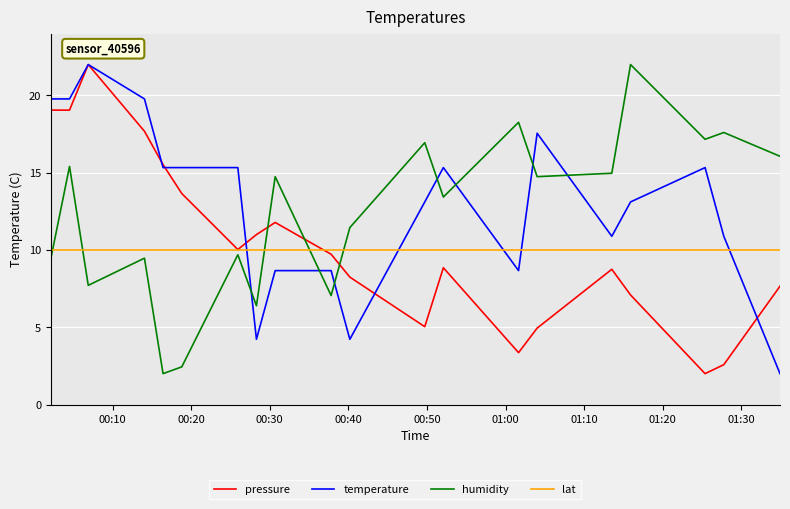

True or false: humidity and pressure cross at least once.

True